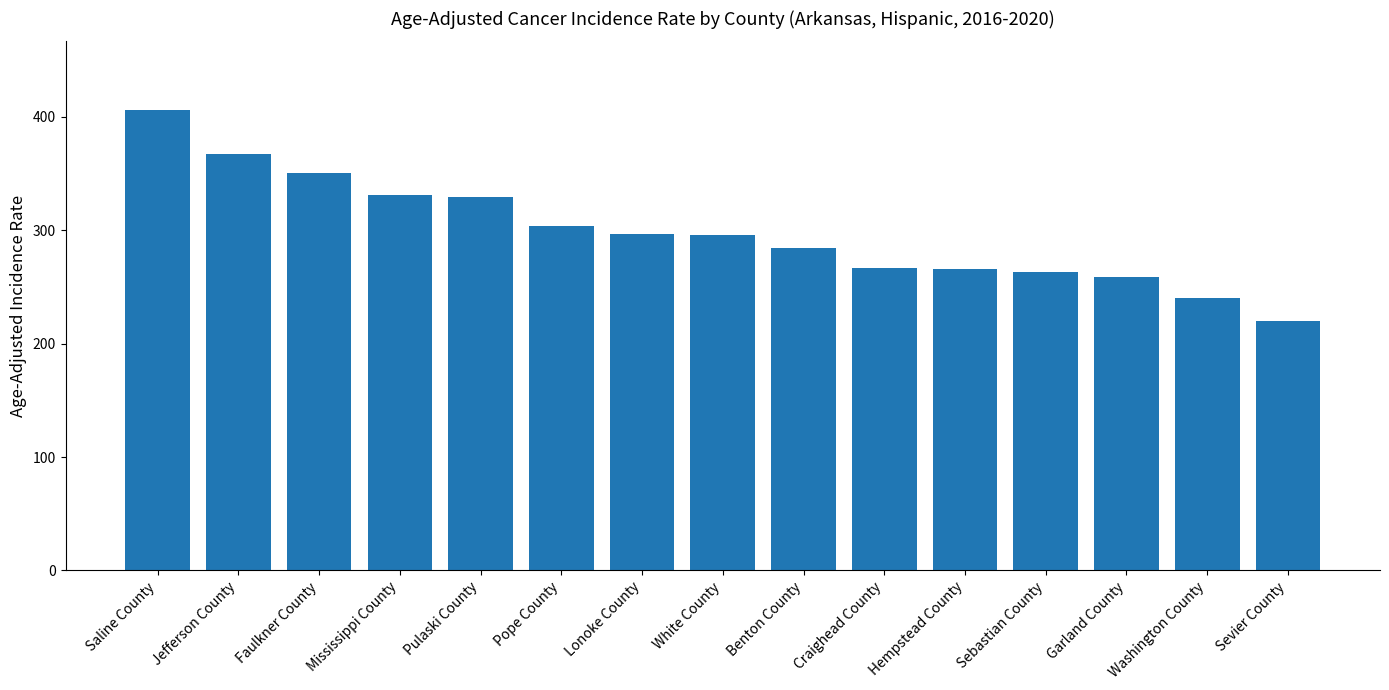

The value at White County is 169.2. True or false?

False